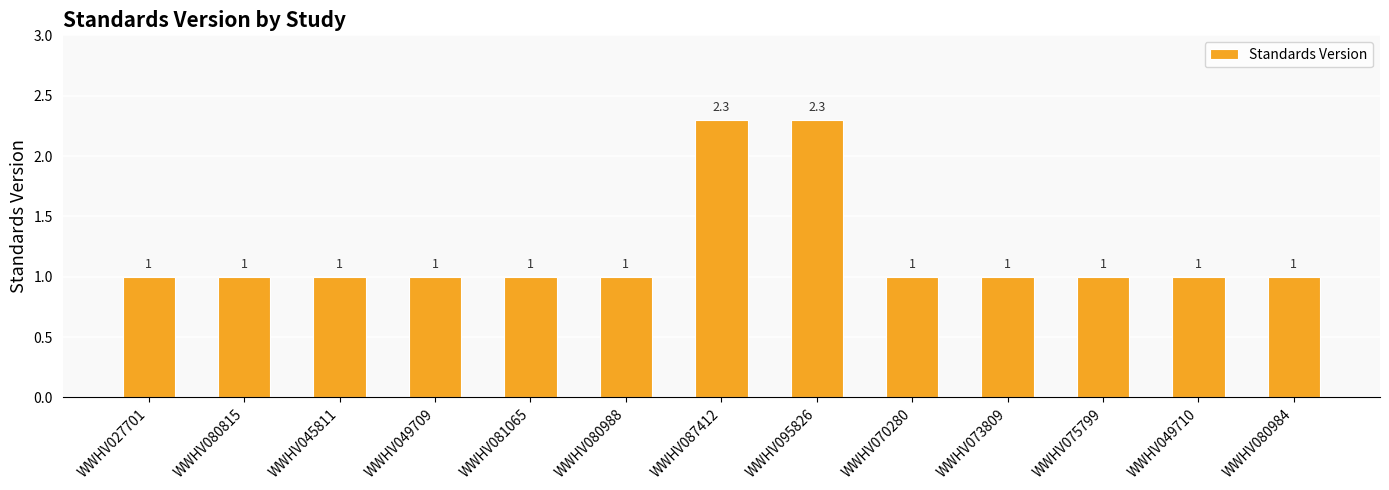

What is the ratio of the value at WWHV073809 to the value at WWHV049710?

1.0